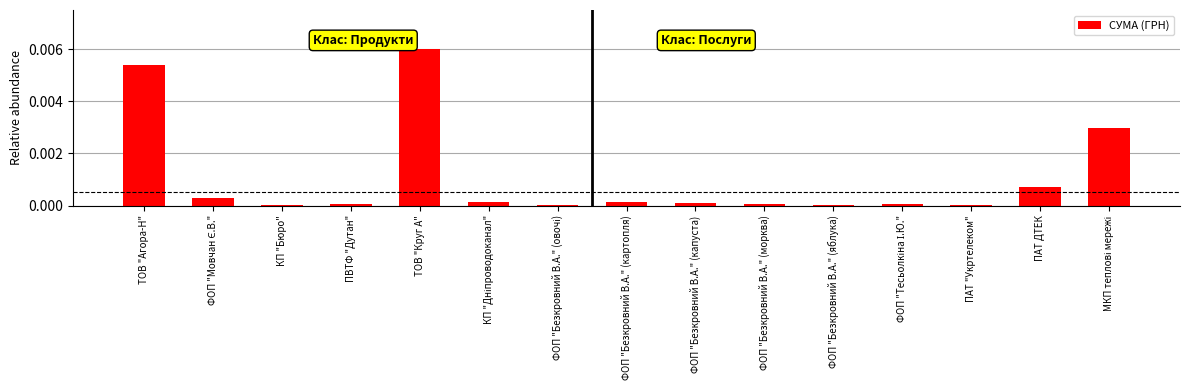

True or false: the data shows 0.0 at КП "Бюро".

True